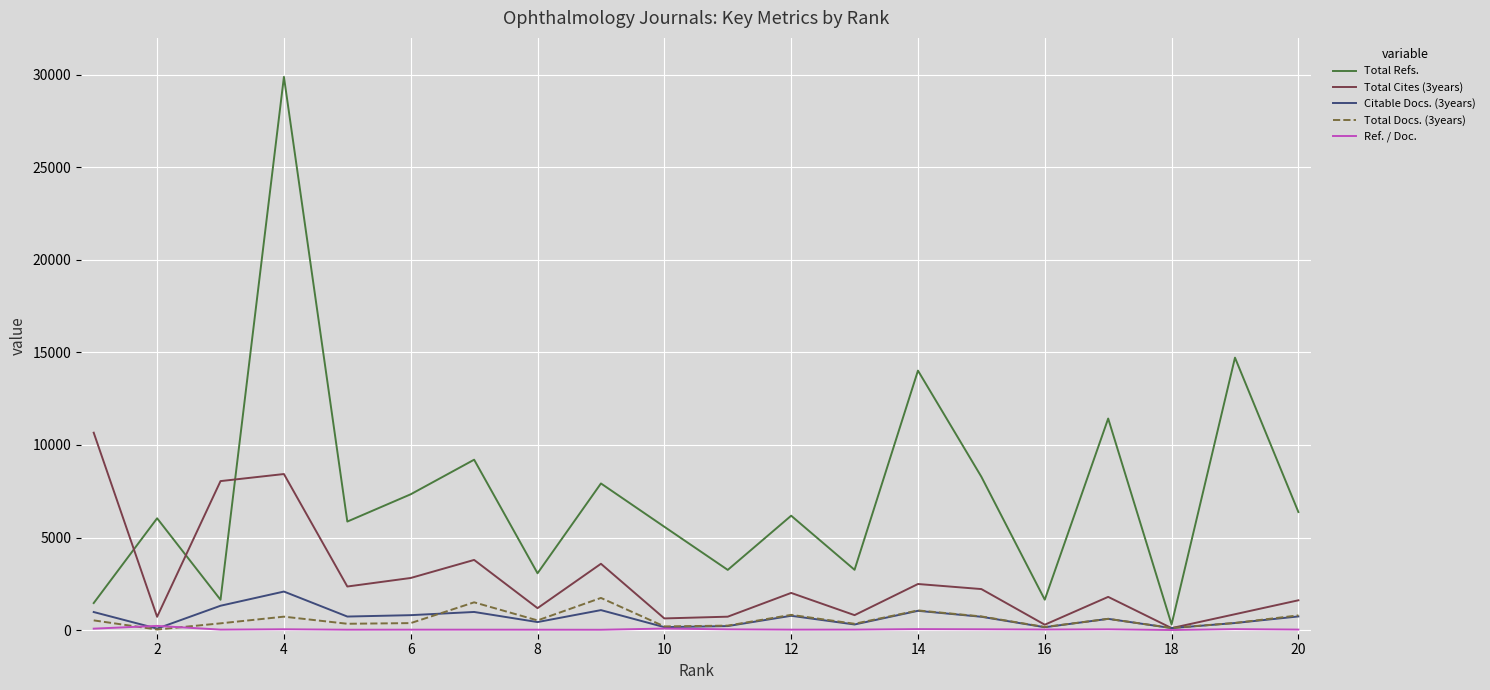

What are all the series names shown in the legend?

Total Refs., Total Cites (3years), Citable Docs. (3years), Total Docs. (3years), Ref. / Doc.